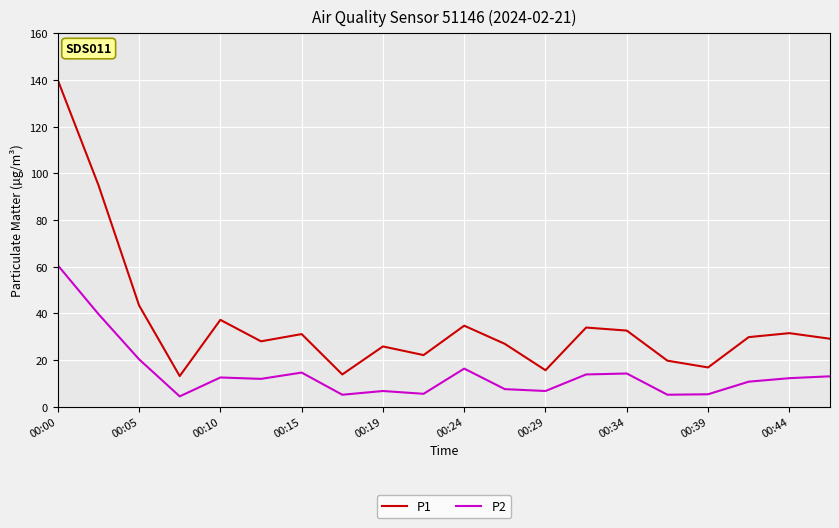

List the series in order of their overall mean, lowest first.

P2, P1